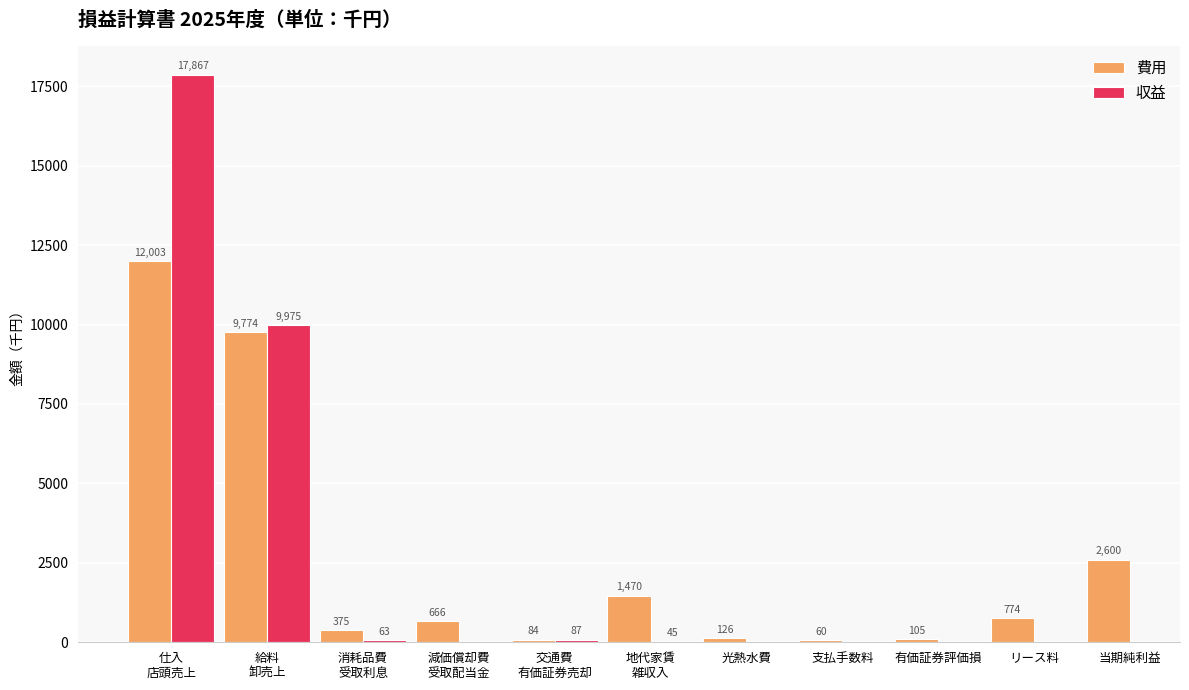

What is the average value of the 費用 series?

2549